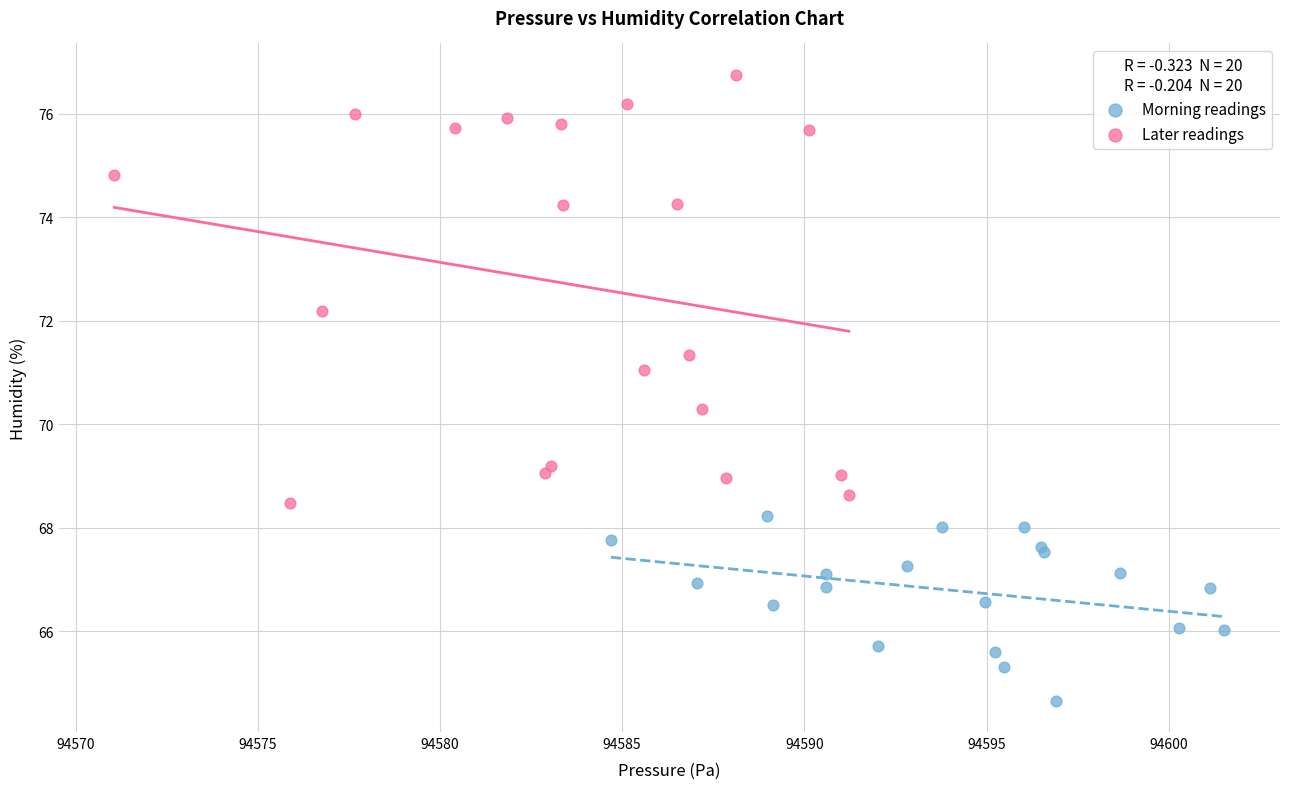

What are all the series names shown in the legend?

Morning readings, Later readings